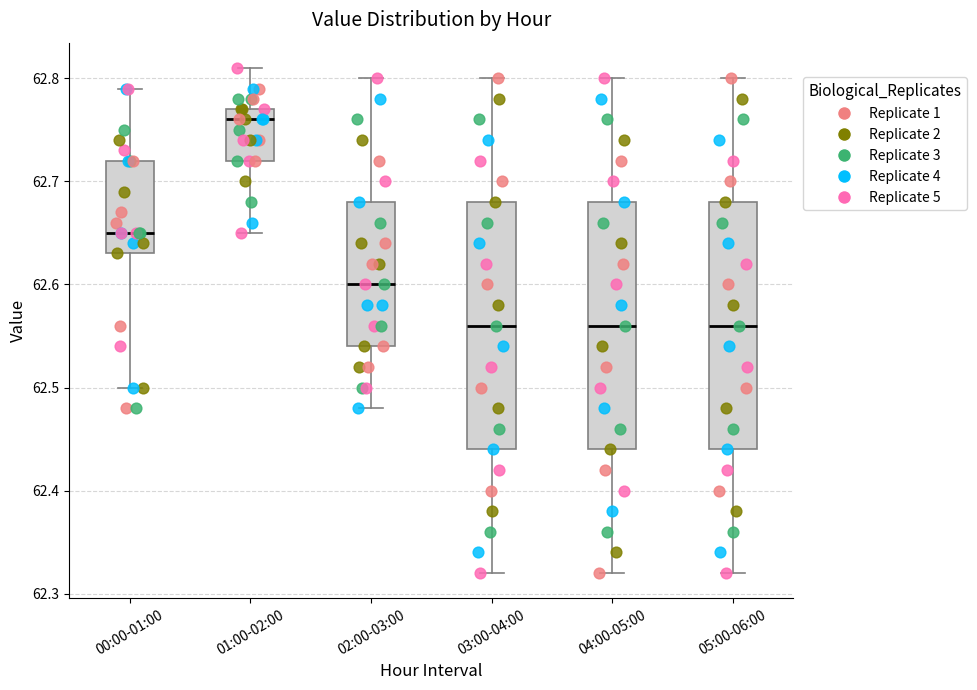

Reading left to right, transcribe this box plot: for each box, give where its median line is, the range the box spans, and where its two whiskers end, as read against the y-axis. The values are not printed on the chart, so give them approximately, as read against the axis.

00:00-01:00: median 62.65, box 62.63 to 62.72, whiskers 62.50 to 62.79
01:00-02:00: median 62.76, box 62.72 to 62.77, whiskers 62.65 to 62.81
02:00-03:00: median 62.60, box 62.54 to 62.68, whiskers 62.48 to 62.80
03:00-04:00: median 62.56, box 62.44 to 62.68, whiskers 62.32 to 62.80
04:00-05:00: median 62.56, box 62.44 to 62.68, whiskers 62.32 to 62.80
05:00-06:00: median 62.56, box 62.44 to 62.68, whiskers 62.32 to 62.80